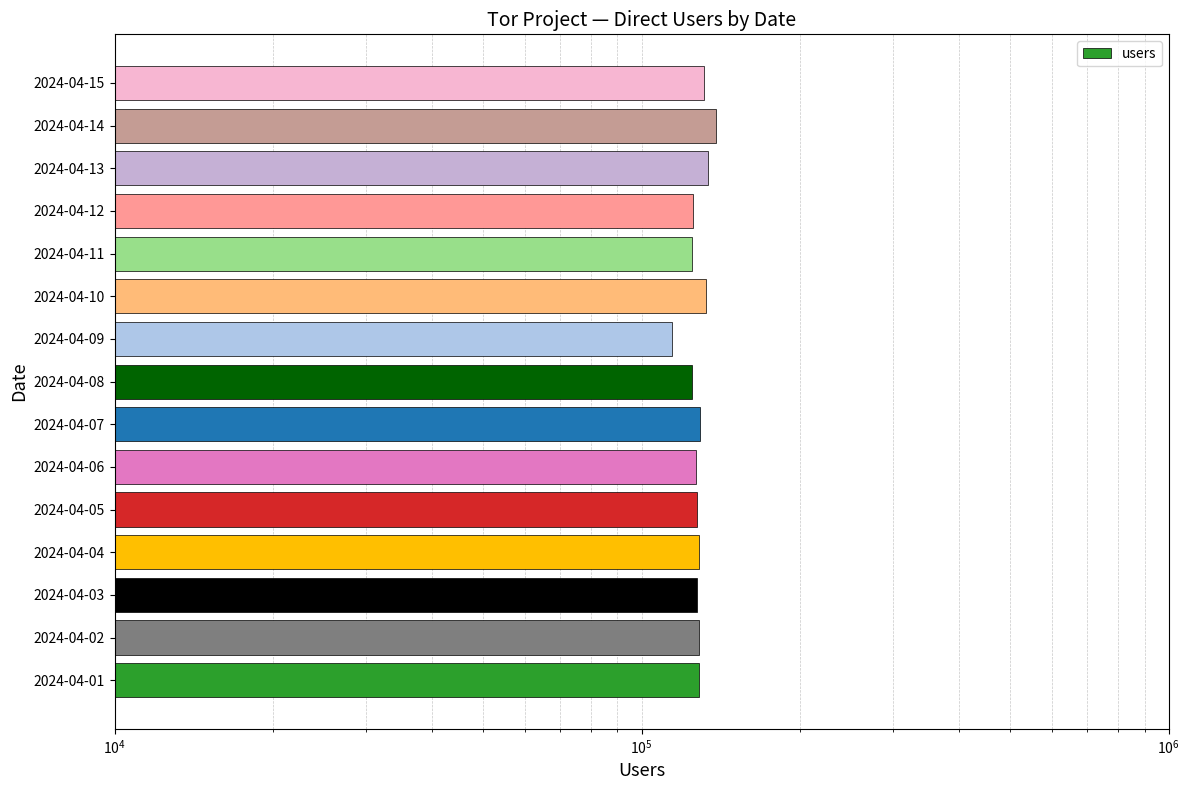

What is the average value?

128075